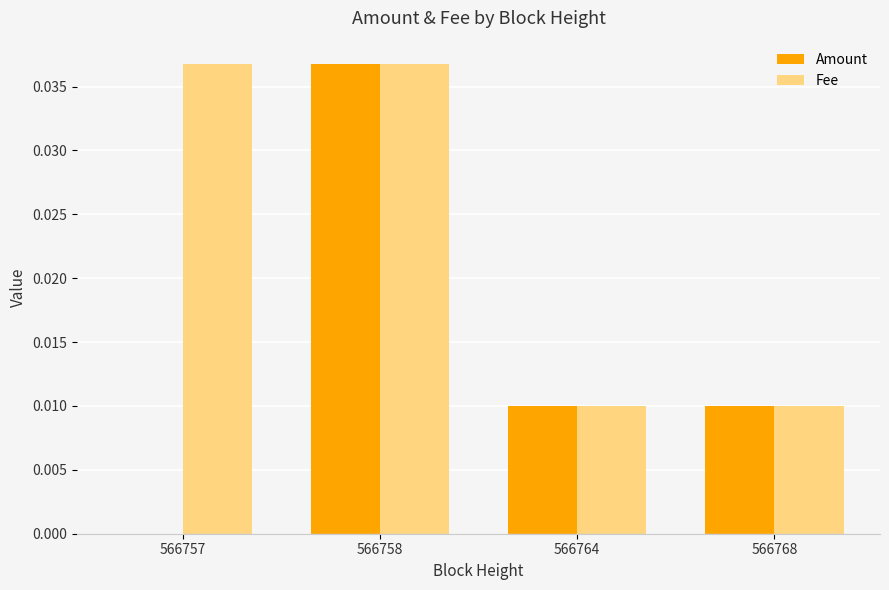

The value of Fee at 566757 is 0.1. True or false?

False